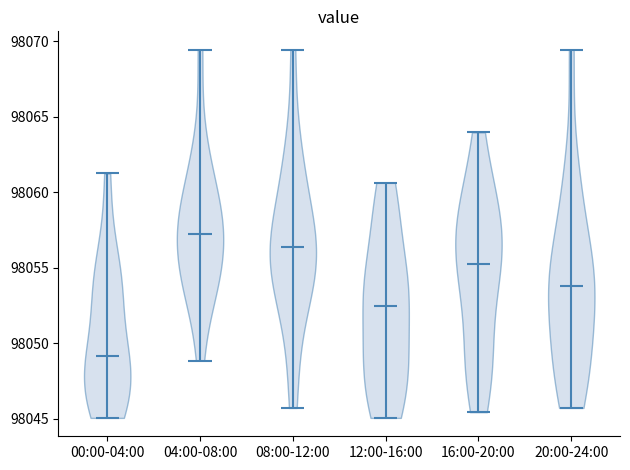

Where does the median line of the violin for 20:00-24:00 sit on the y-axis? The values are not printed on the chart, so give them approximately, as read against the axis.

98054.0